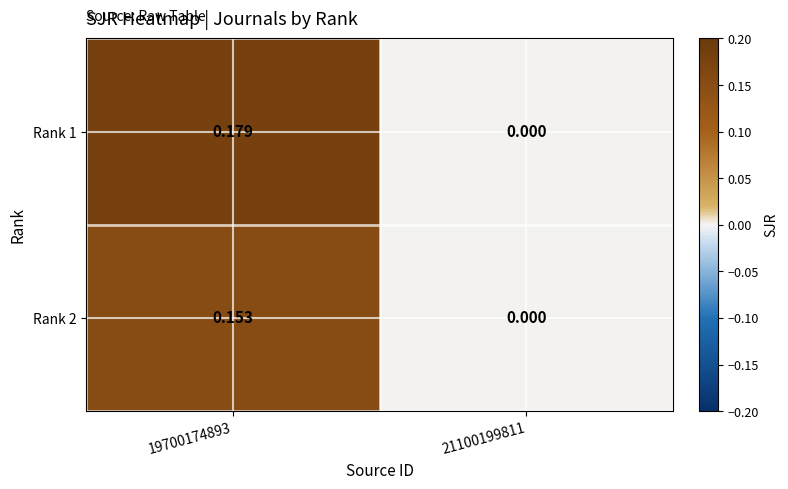

Is the value of Rank 2 at 21100199811 greater than the value of Rank 1 at 19700174893?

No